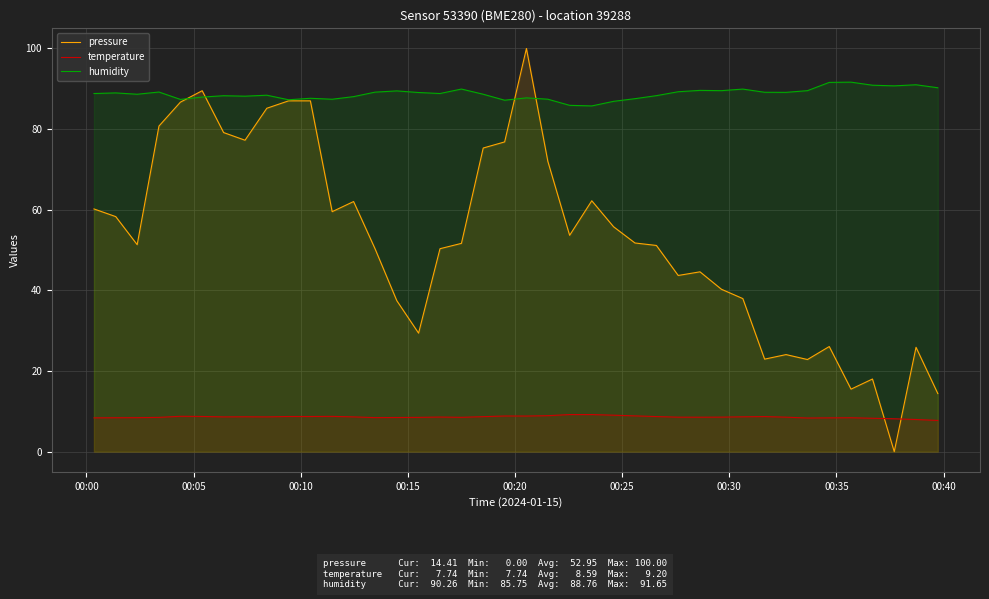

How many data points does each series have?

40